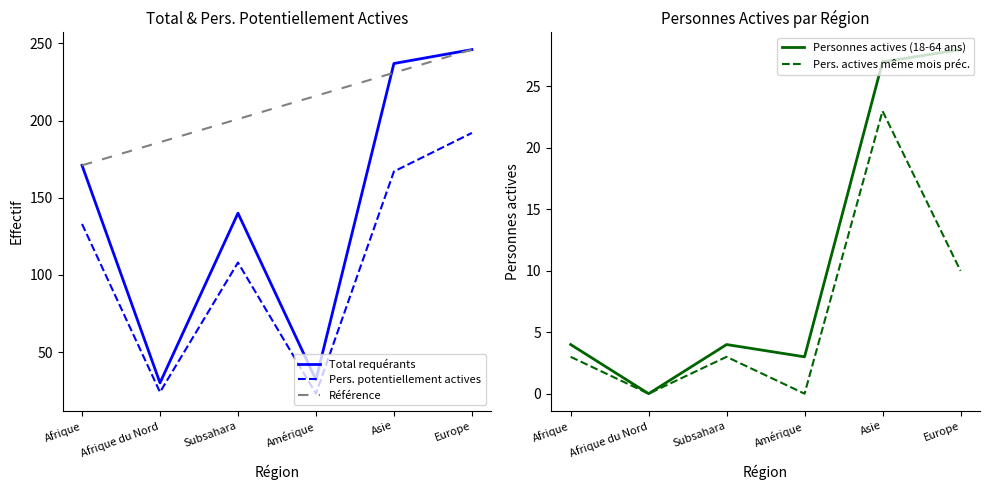

What is the difference between the maximum and minimum values in the Pers. actives même mois an. préc. series?

23